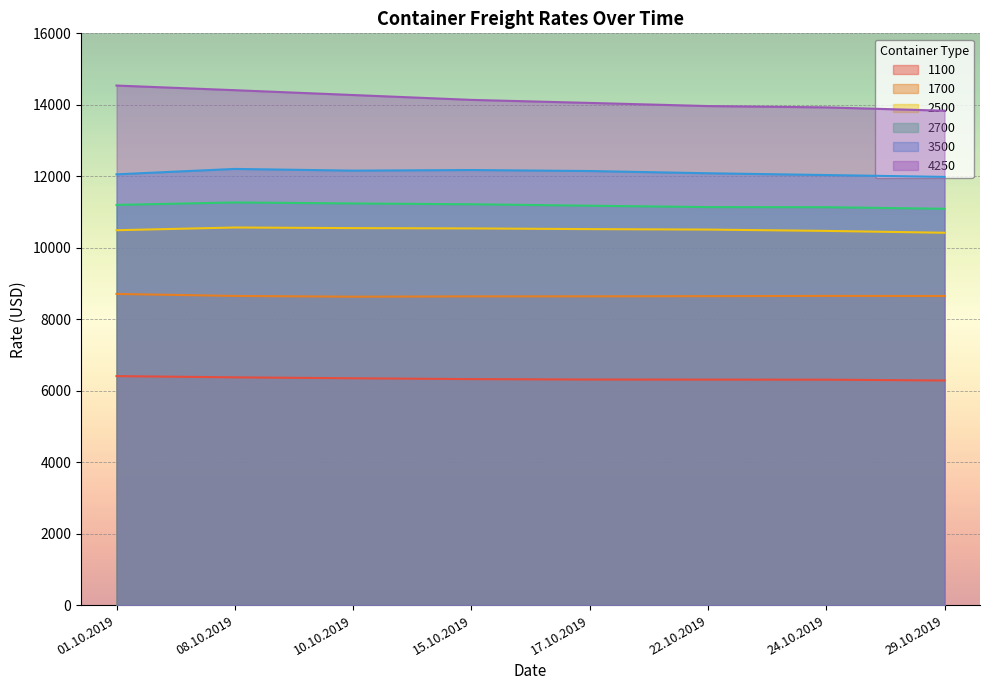

How many categories are shown in the chart?

8